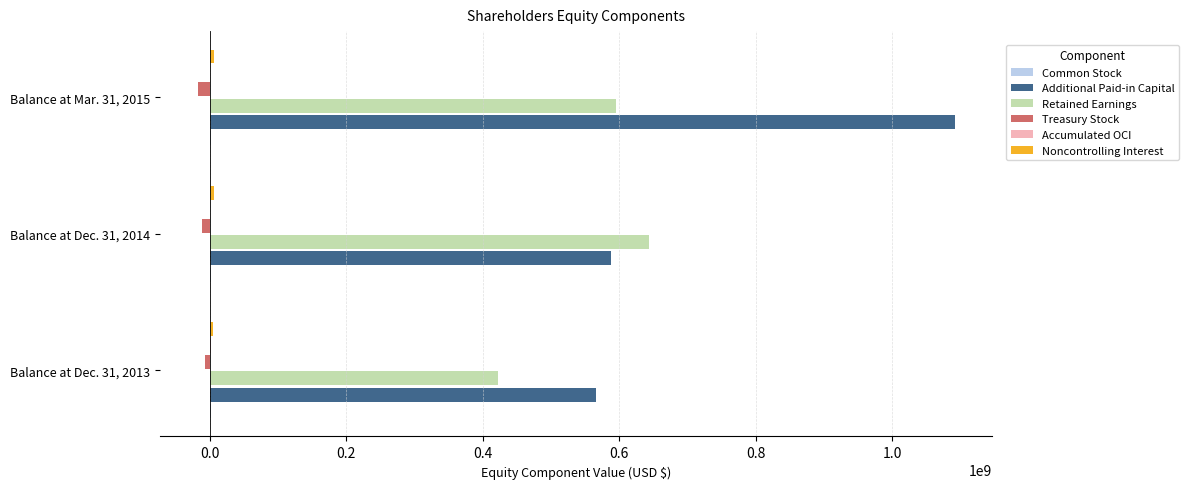

The value of Retained Earnings at Balance at Dec. 31, 2013 is 422341000. True or false?

True